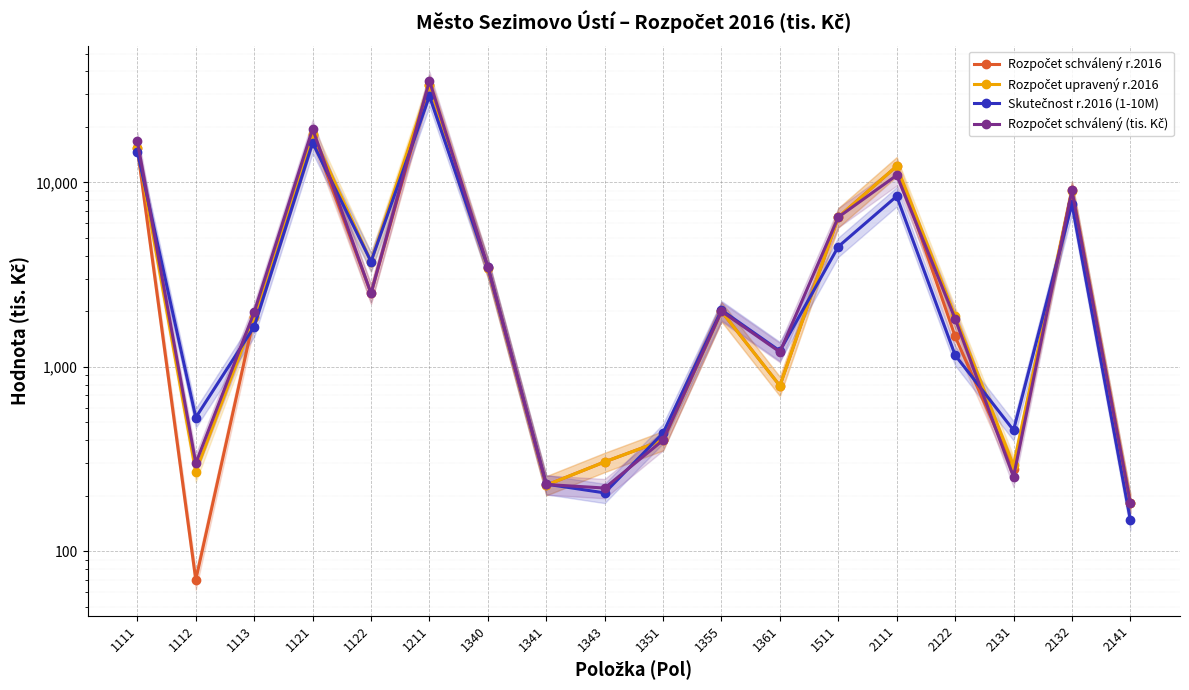

What is the difference between the second highest and minimum values in the Rozpočet schválený r.2016 series?

17930.0